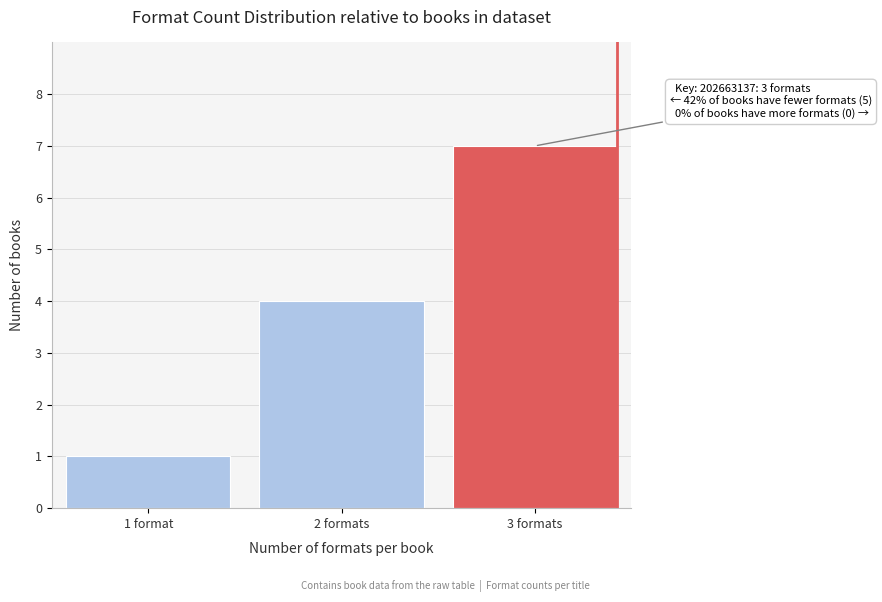

Reading left to right, extract all data points from this chart.

1	4	7